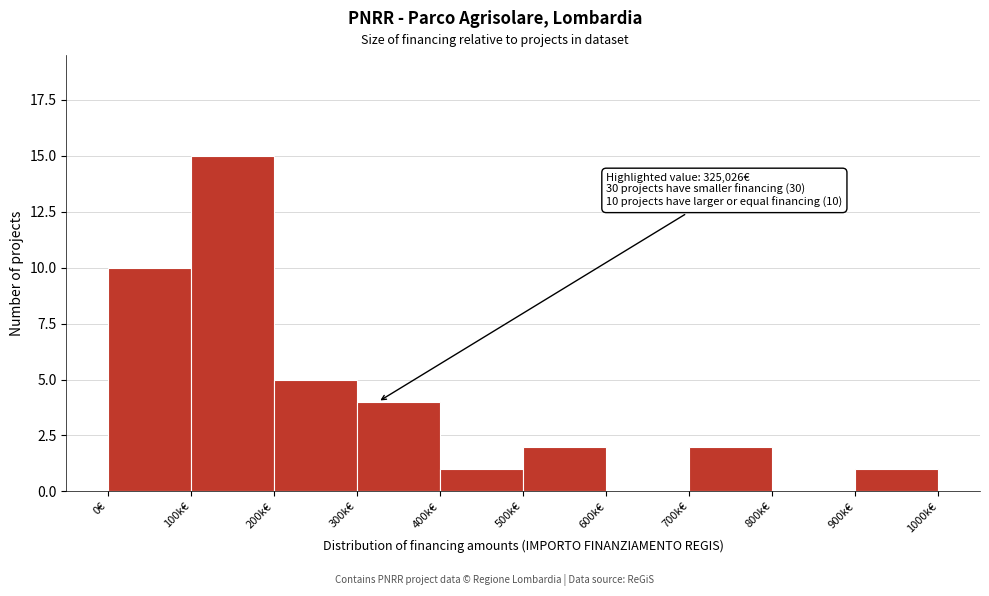

Reading left to right, transcribe all the data shown in this chart.

0€=10	100k€=15	200k€=5	300k€=4	400k€=1	500k€=2	600k€=0	700k€=2	800k€=0	900k€=1